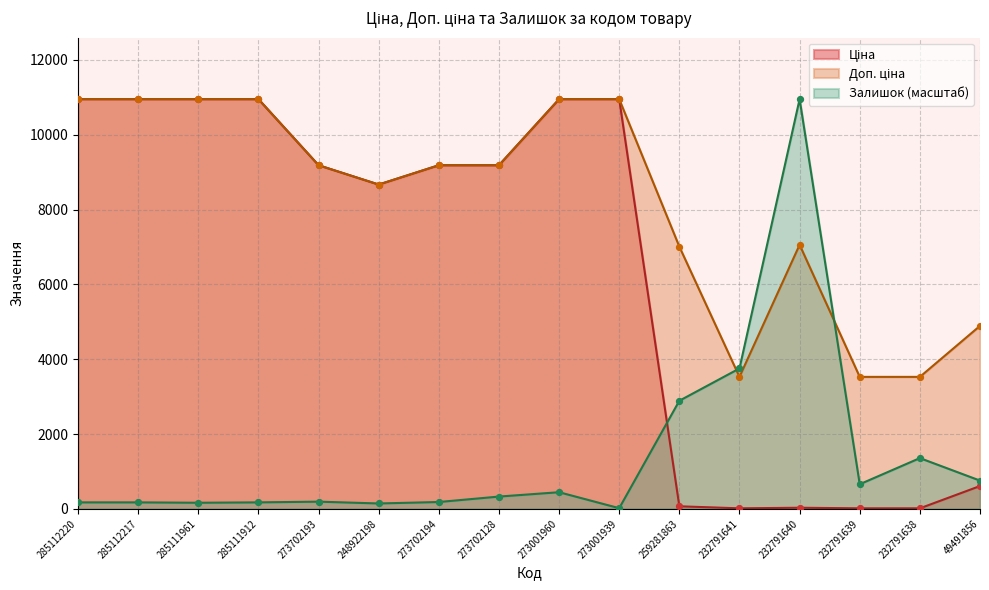

At how many categories does at least one series exceed 7311?

11